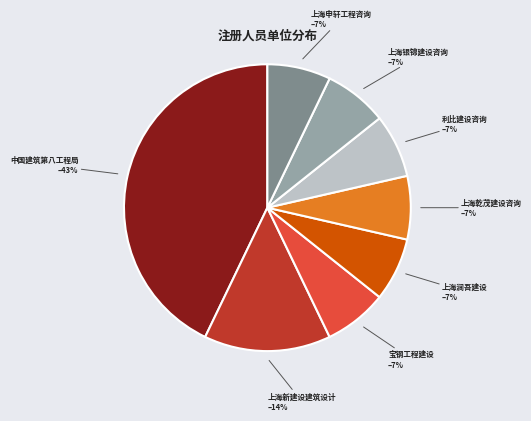

True or false: 上海申轩工程咨询 accounts for 1% of the total.

False